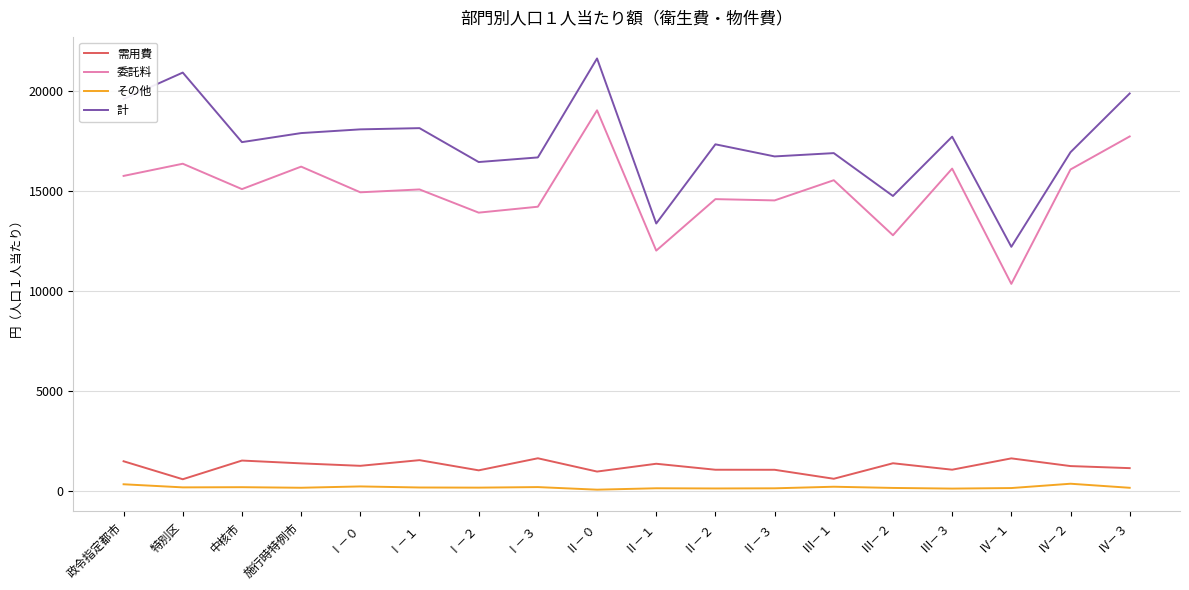

Which series has the largest range (max minus min)?

計